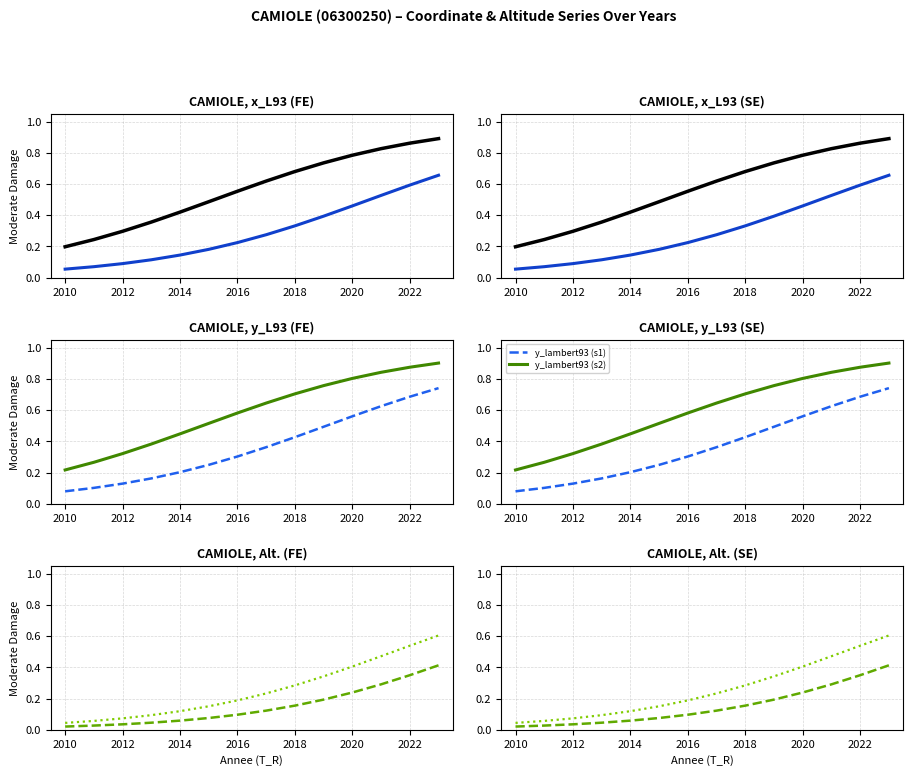

What is the label of the 3rd point from the left?

2012